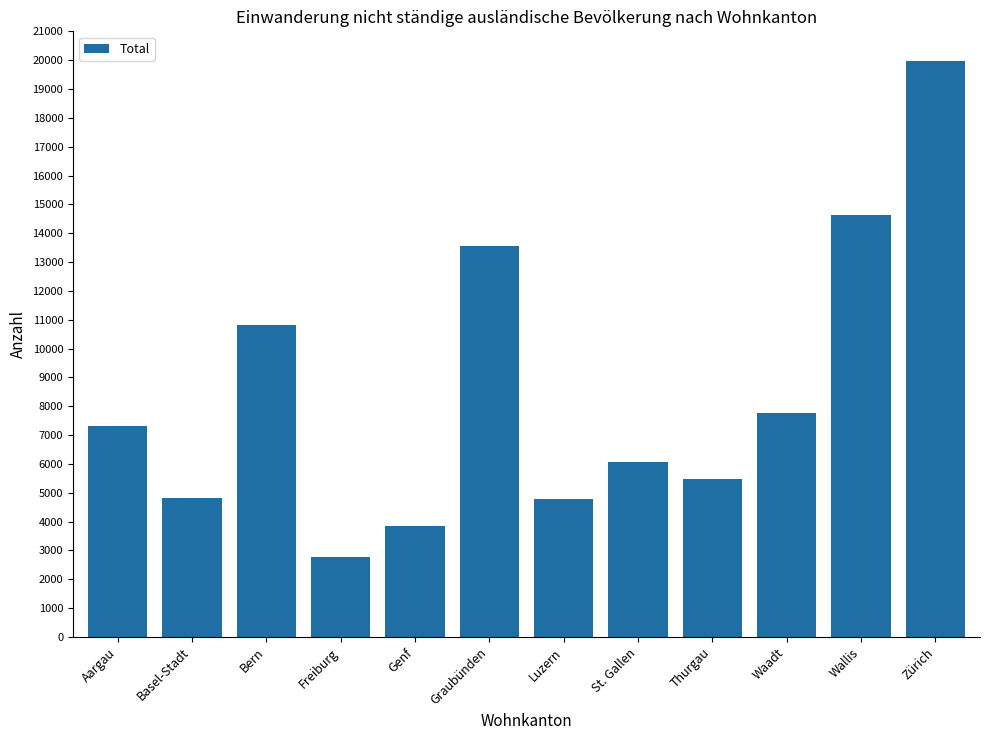

Which has a higher value, St. Gallen or Thurgau?

St. Gallen